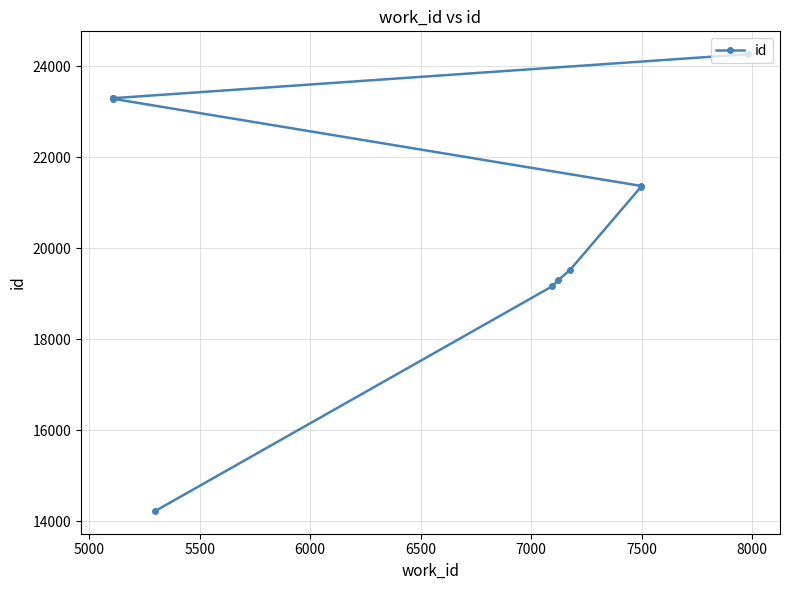

What is the ratio of the value at 5000 to the value at 6500?

0.9